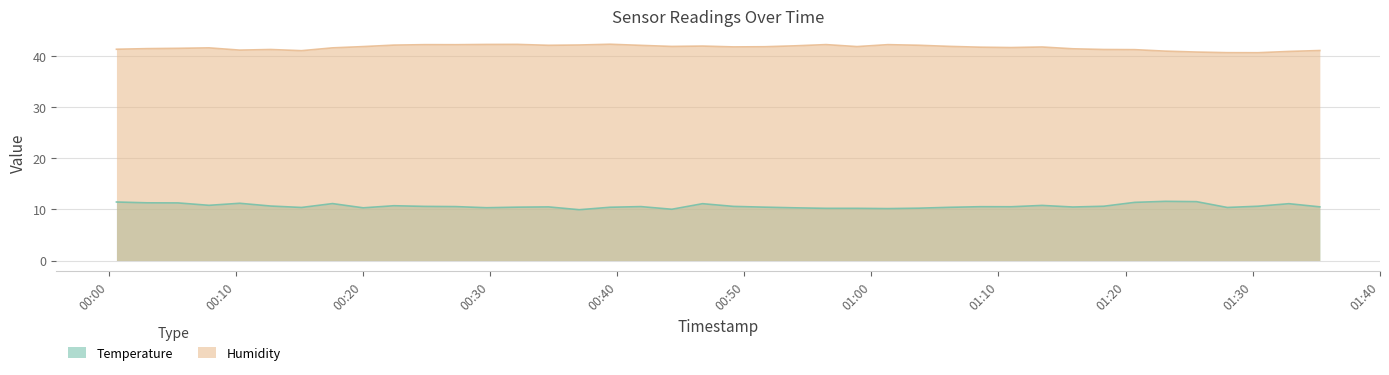

True or false: Humidity and Temperature cross at least once.

False